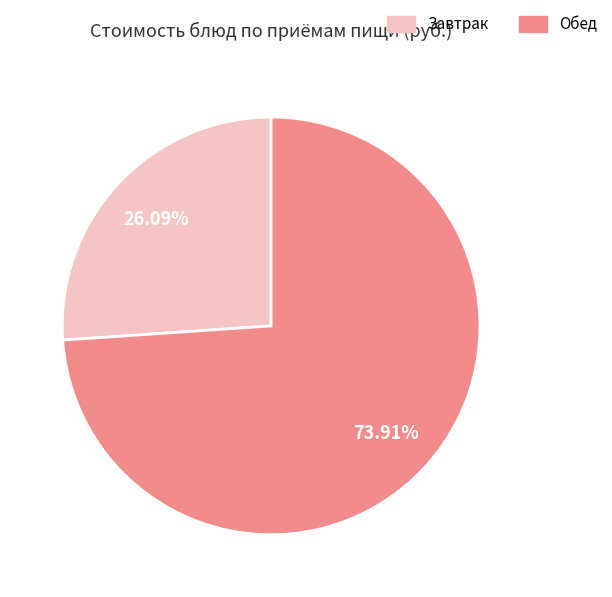

Rank the categories by value from highest to lowest.

Обед, Завтрак